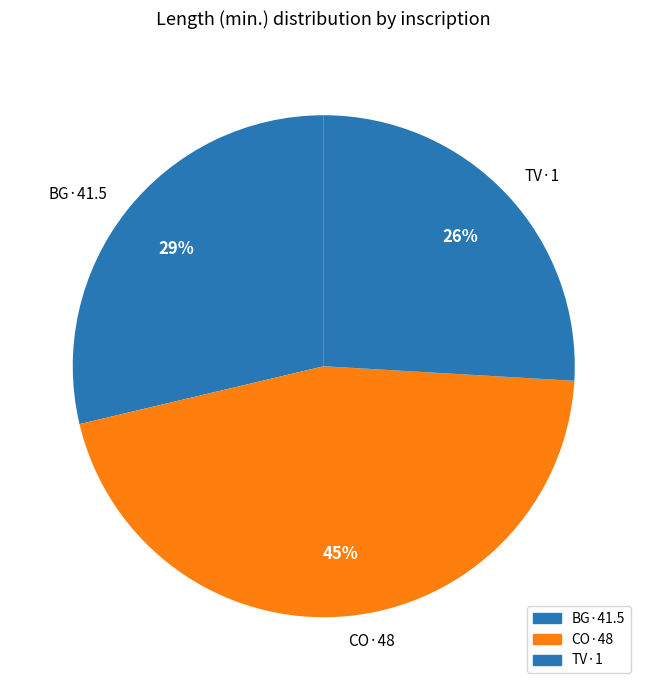

True or false: CO·48 accounts for 45% of the total.

True